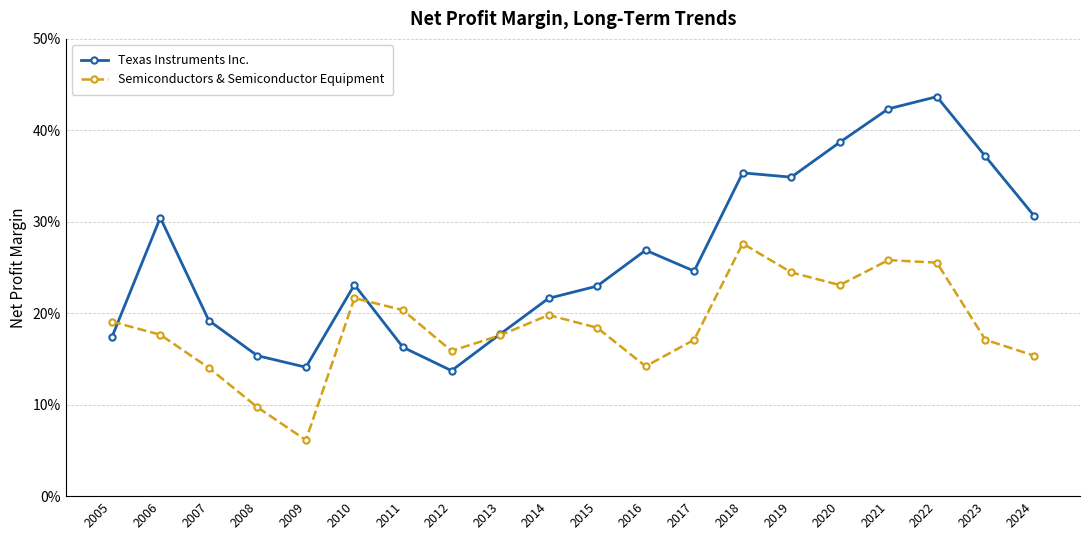

Is the value of Semiconductors & Semiconductor Equipment at 2006 greater than the value of Texas Instruments Inc. at 2006?

No